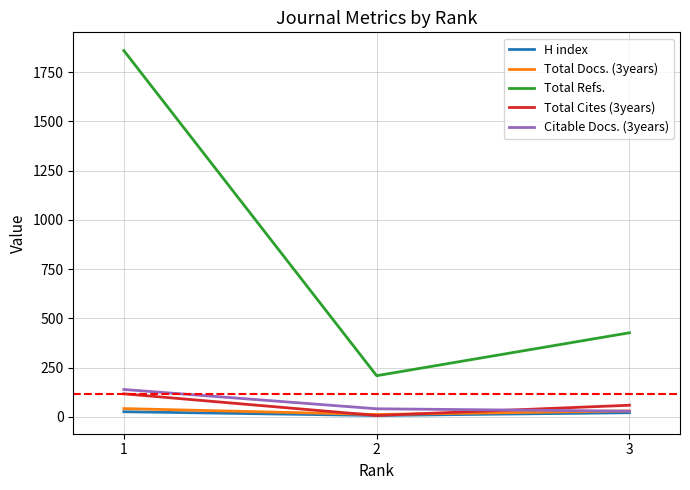

What is the total value across all series at 2?

276